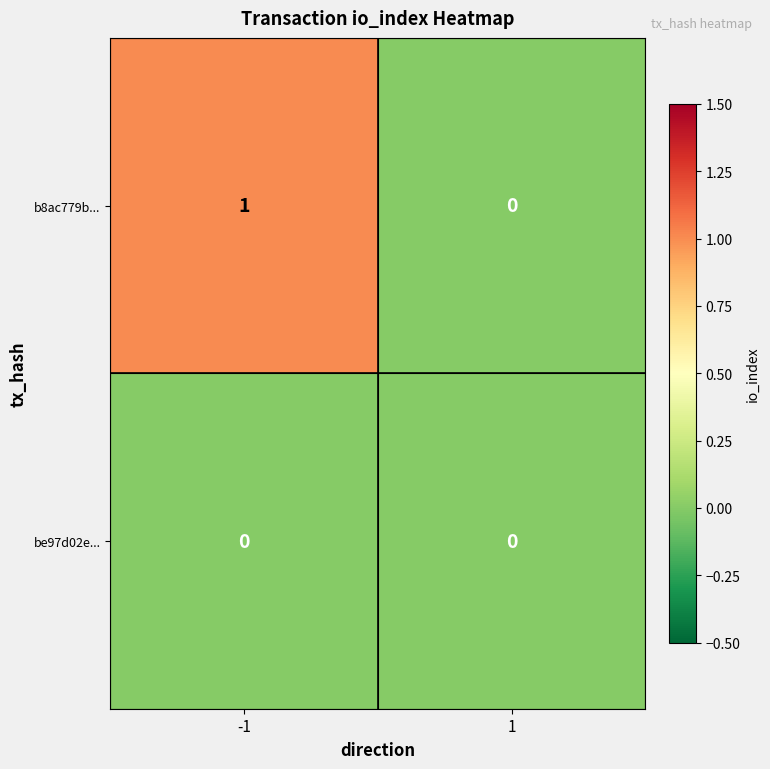

The value of b8ac779b... at -1 is 0. True or false?

False